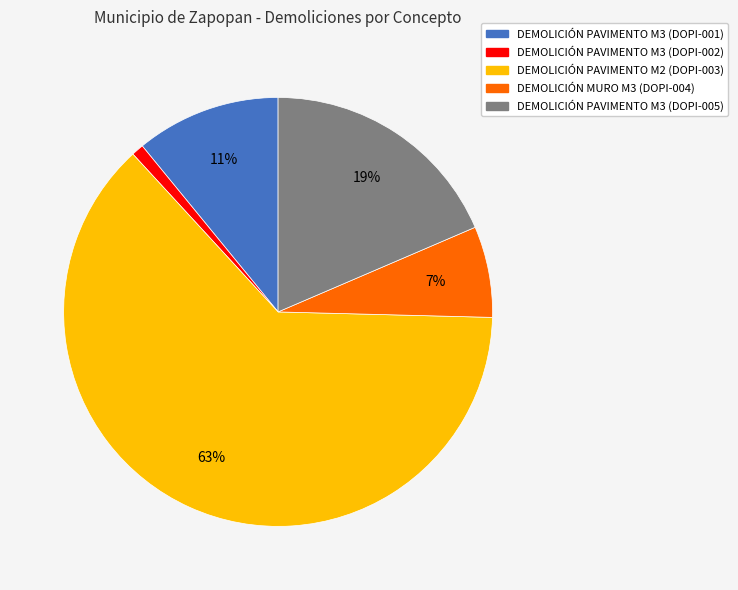

Between DEMOLICIÓN PAVIMENTO M2 (DOPI-003) and DEMOLICIÓN PAVIMENTO M3 (DOPI-002), which is larger?

DEMOLICIÓN PAVIMENTO M2 (DOPI-003)